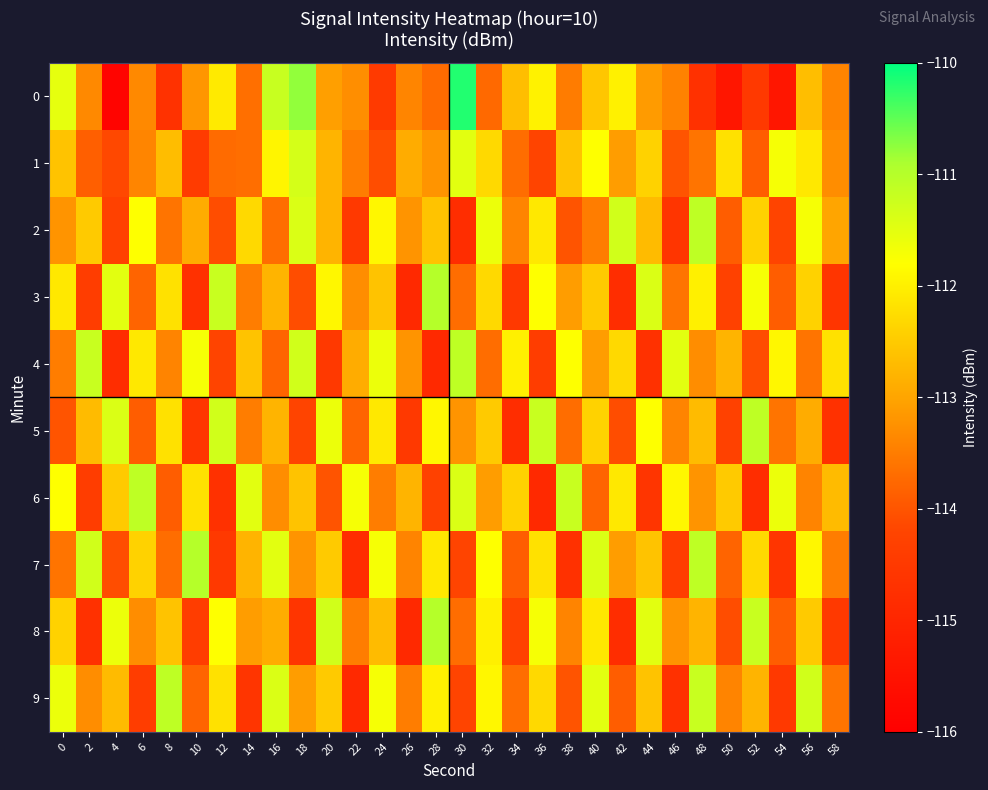

At which category is the sum across all series the highest?

56